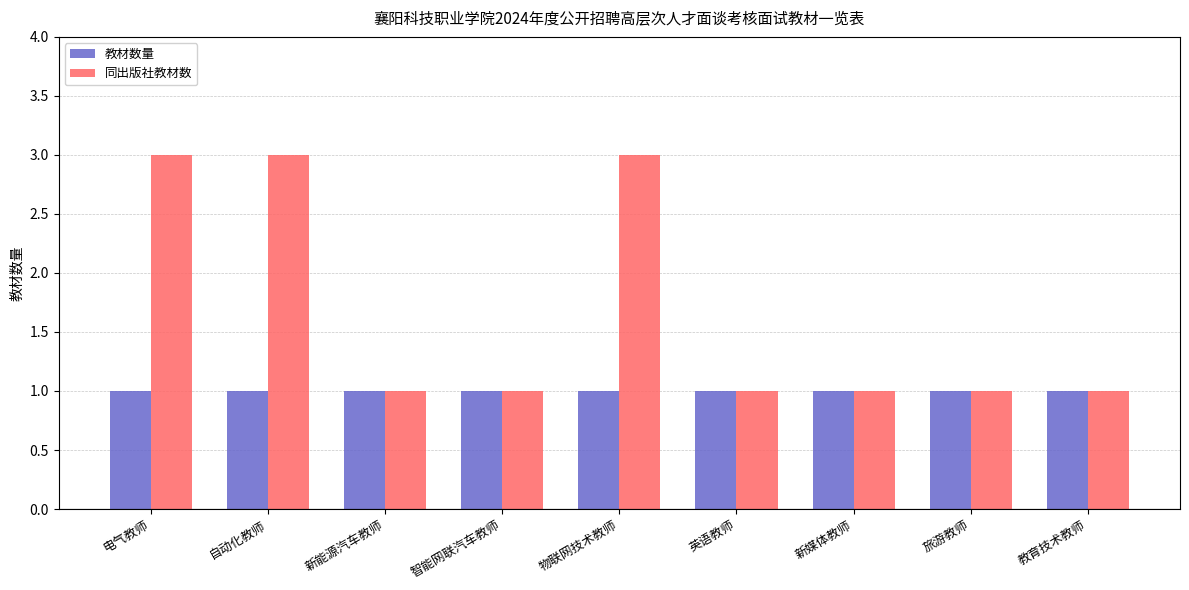

What is the difference between the 同出版社教材数 values at 物联网技术教师 and 新能源汽车教师?

2